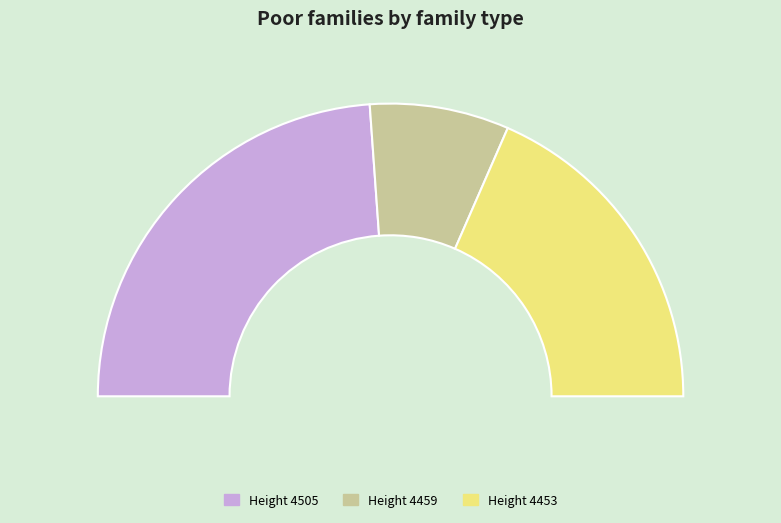

What percentage is NOT represented by 4505?

52.3%